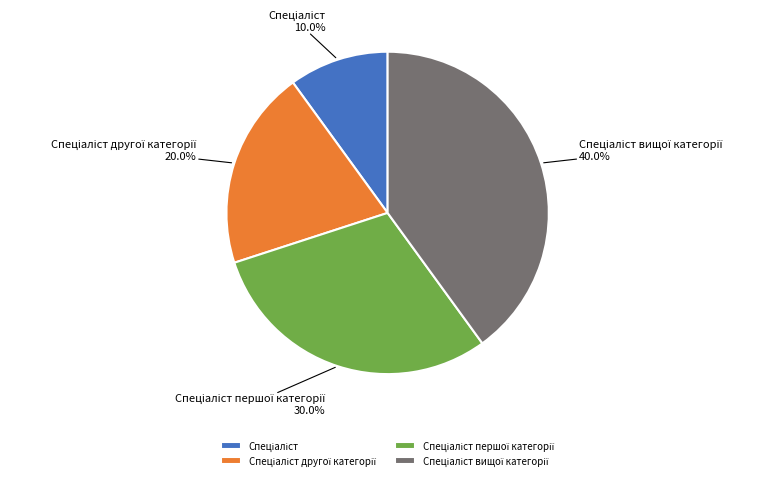

How many segments does this pie chart have?

4